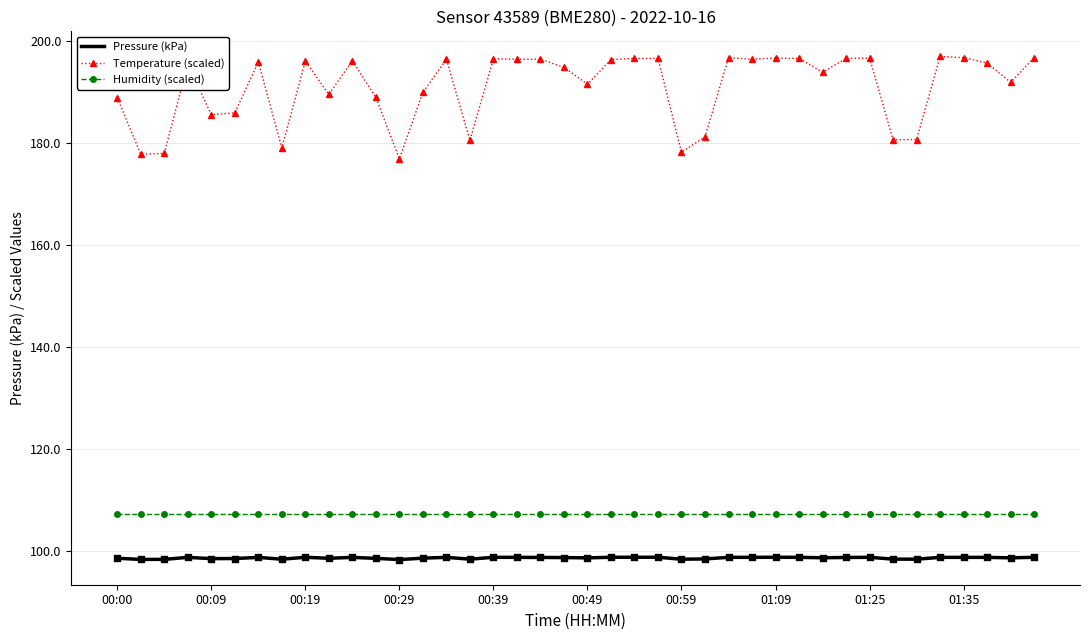

Which series has the widest spread of values?

Temperature (scaled)